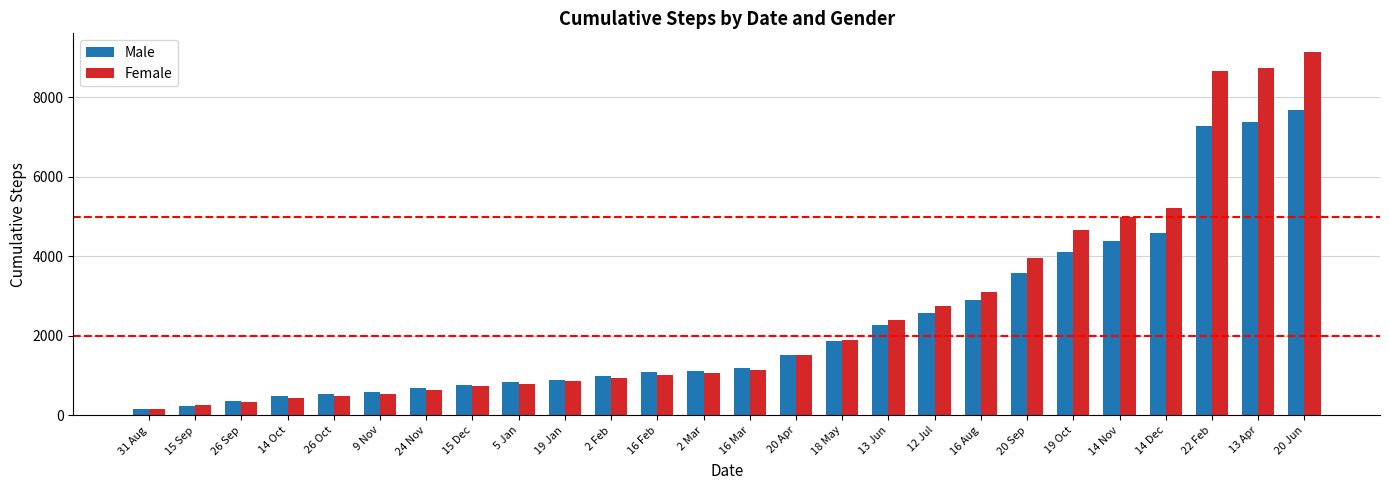

Which series changed the most between 16 Aug and 19 Oct?

Female